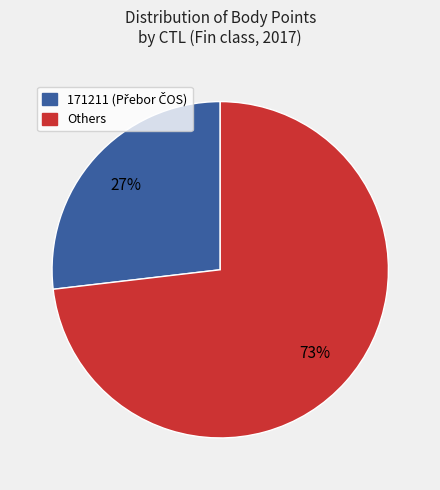

How many segments does this pie chart have?

2